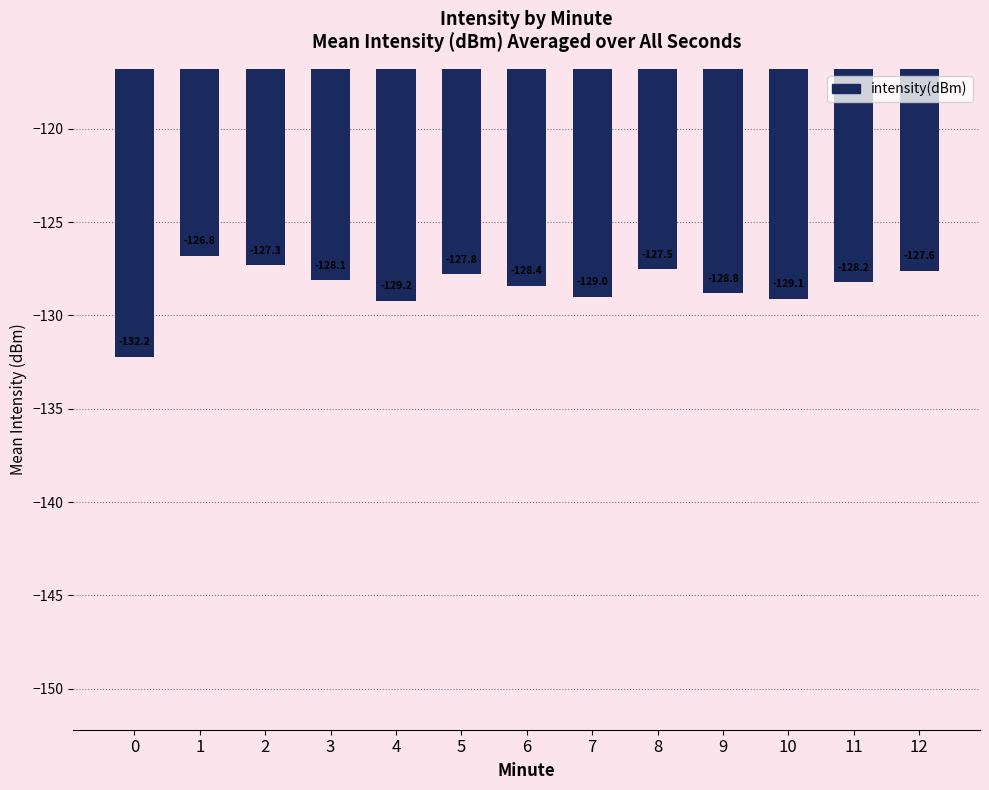

The chart shows a value of -128.1 at 3. True or false?

True